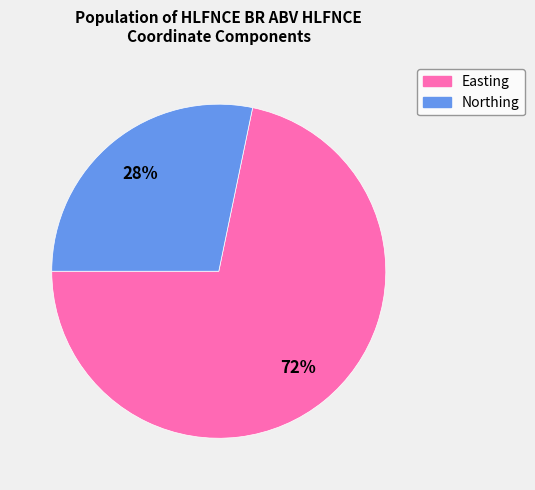

Is there any slice that represents more than half of the pie?

Yes